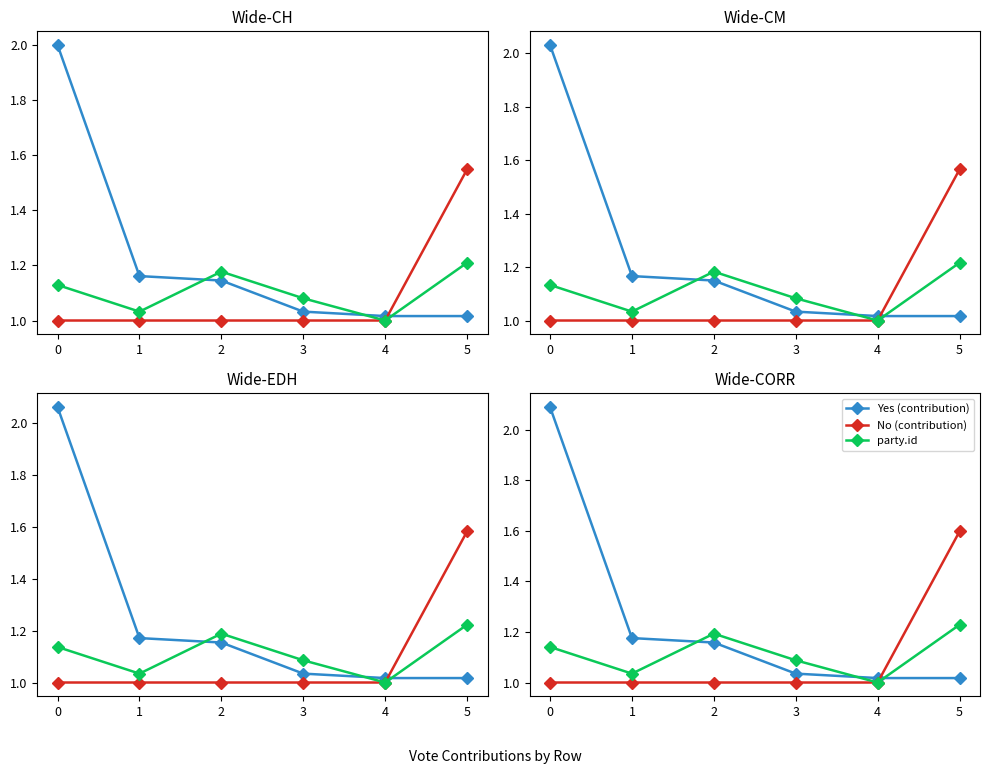

What is the sum of all Yes (contribution) values?

7.5